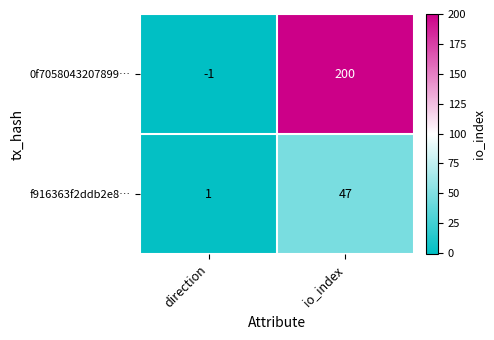

Which series has the largest total across all categories?

0f7058043207899…